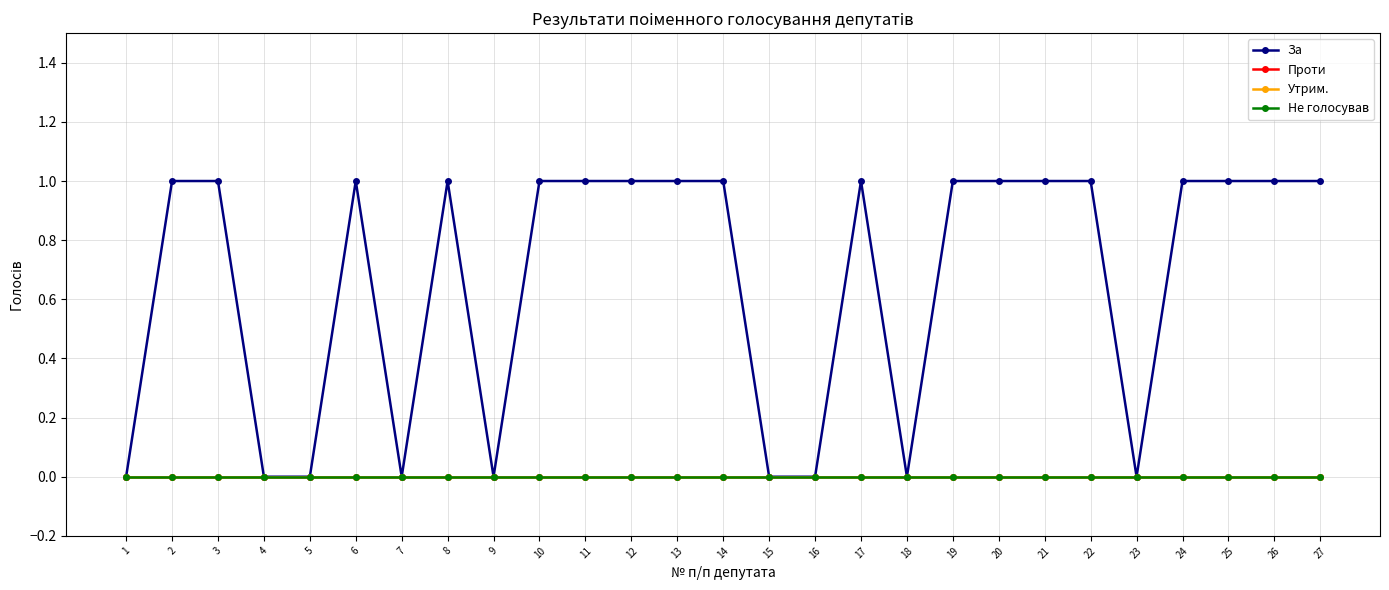

True or false: Не голосував and Проти intersect in this chart.

False